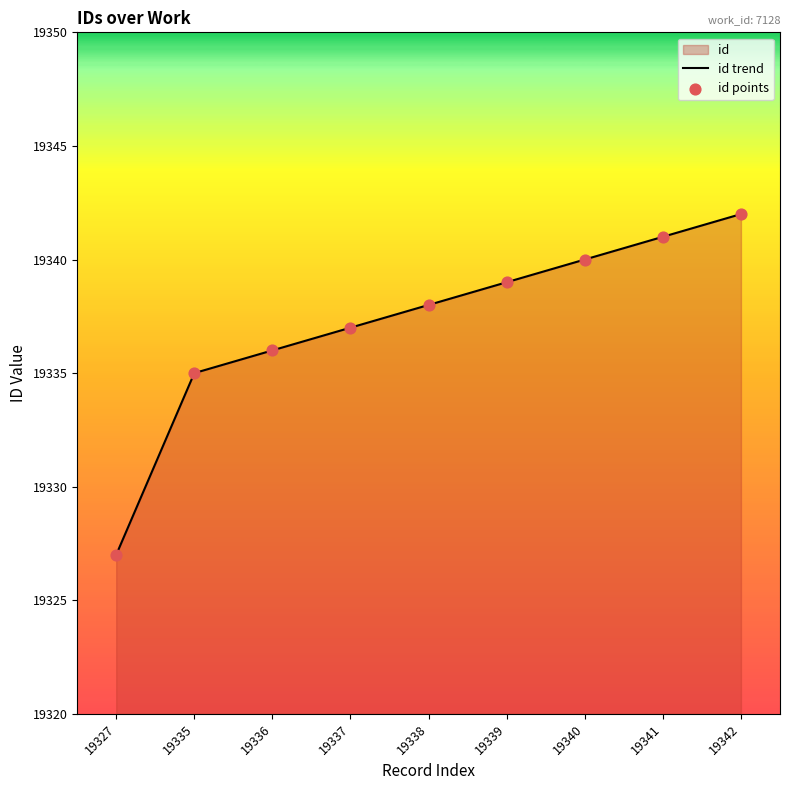

Which series reaches the minimum Y coordinate?

id trend